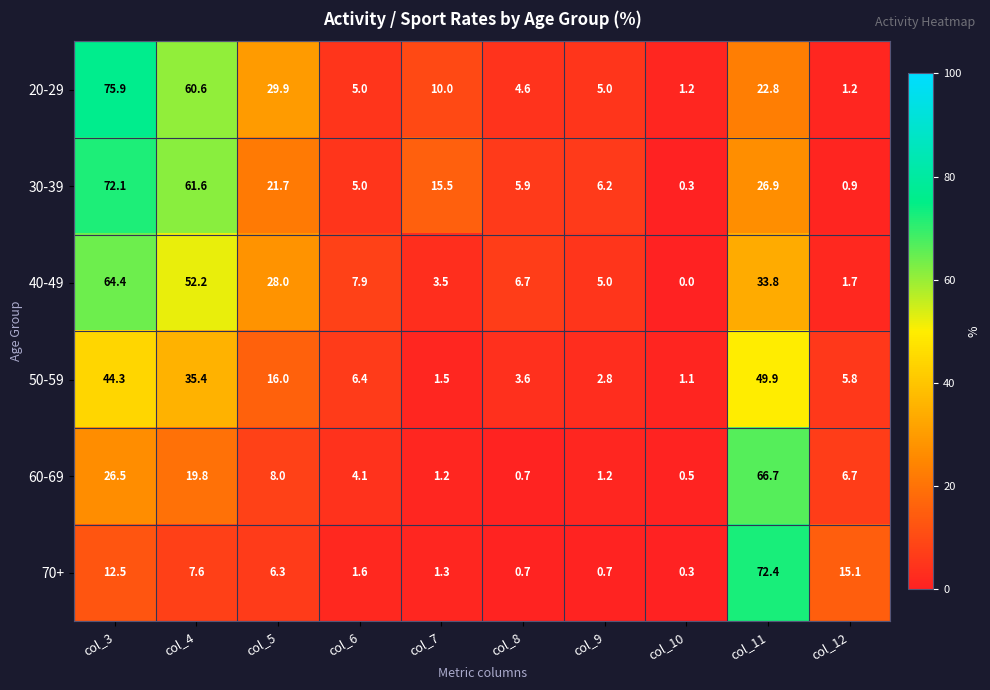

What is the difference between the 70+ values at col_9 and col_4?

6.9